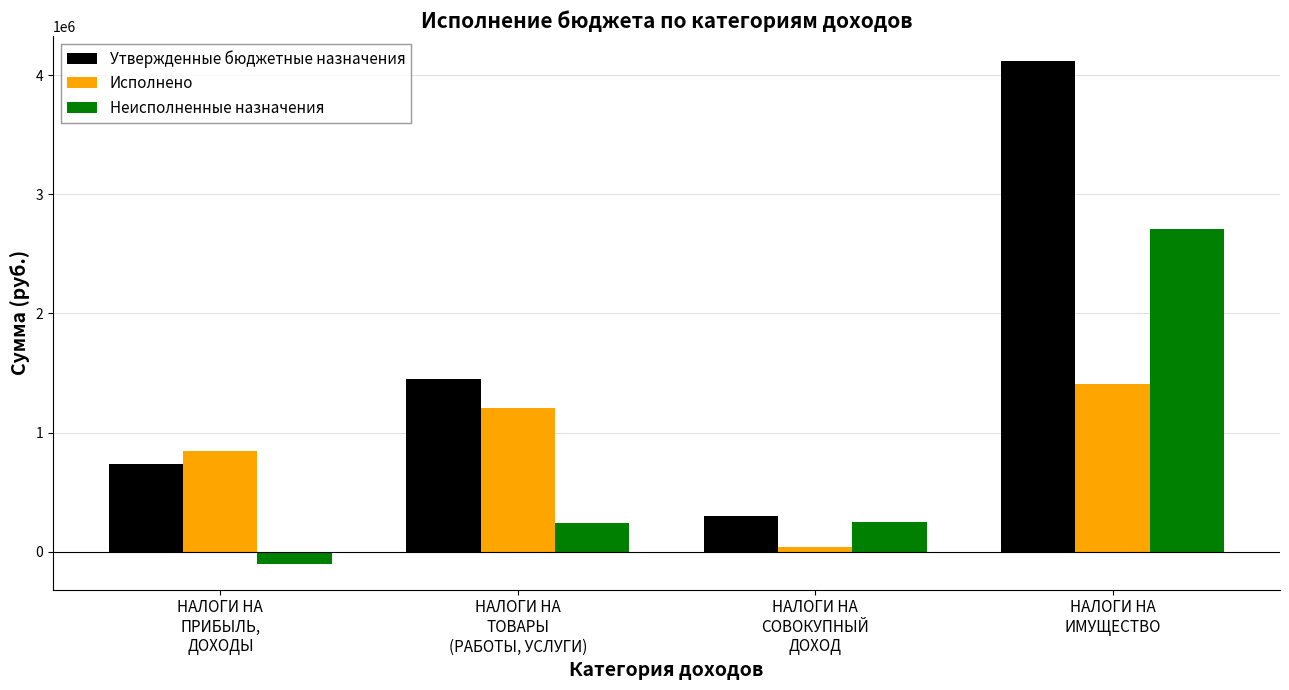

What are all the series names shown in the legend?

Утвержденные бюджетные назначения, Исполнено, Неисполненные назначения